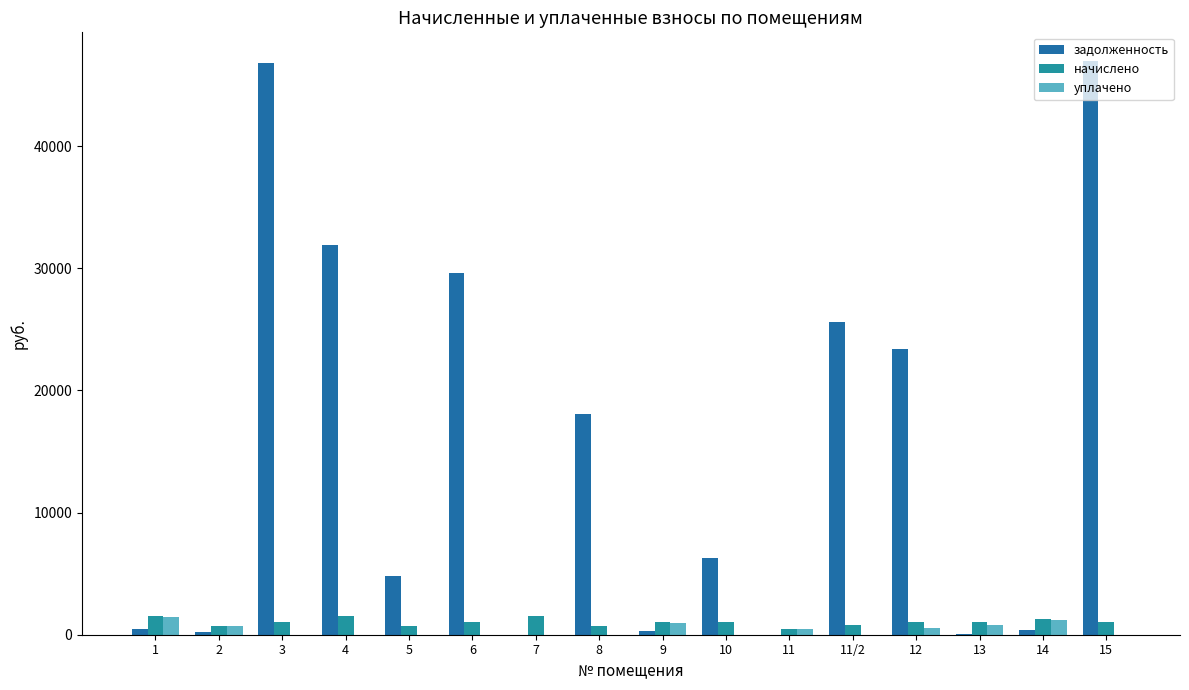

Between 1 and 2, which series saw the biggest shift?

начислено